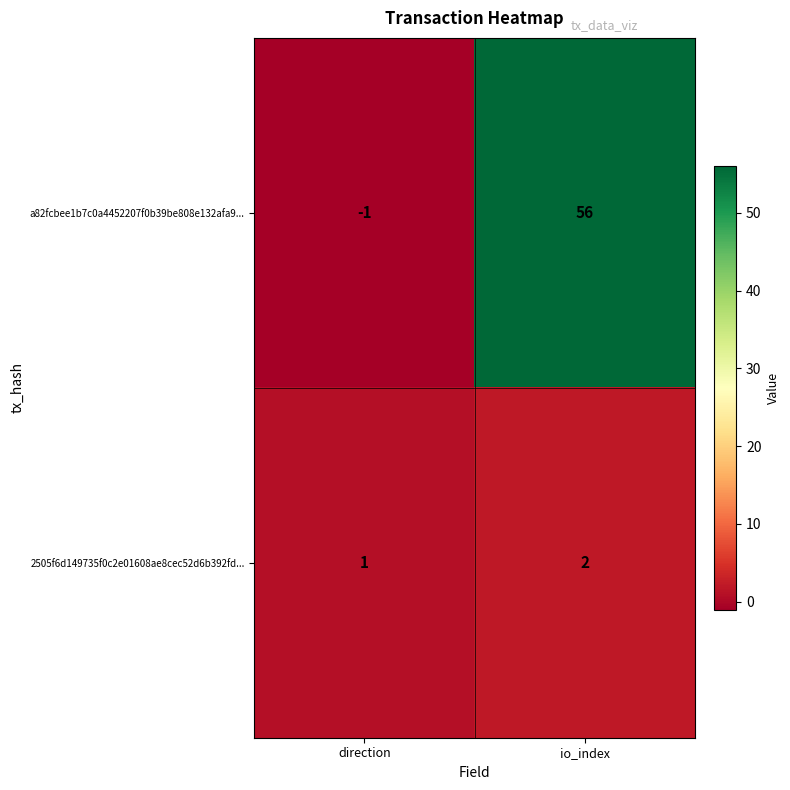

Is it true that 2505f6d149735f0c2e01608ae8cec52d6b392fd... equals 2 at io_index?

True